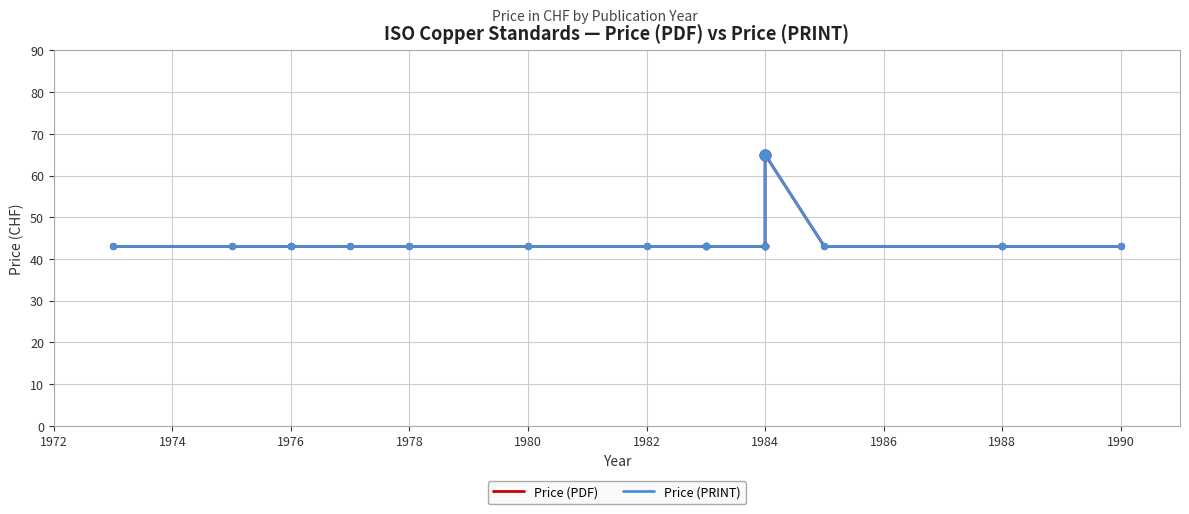

Is the value of Price (PDF) at 1984 greater than the value of Price (PRINT) at 1980?

No